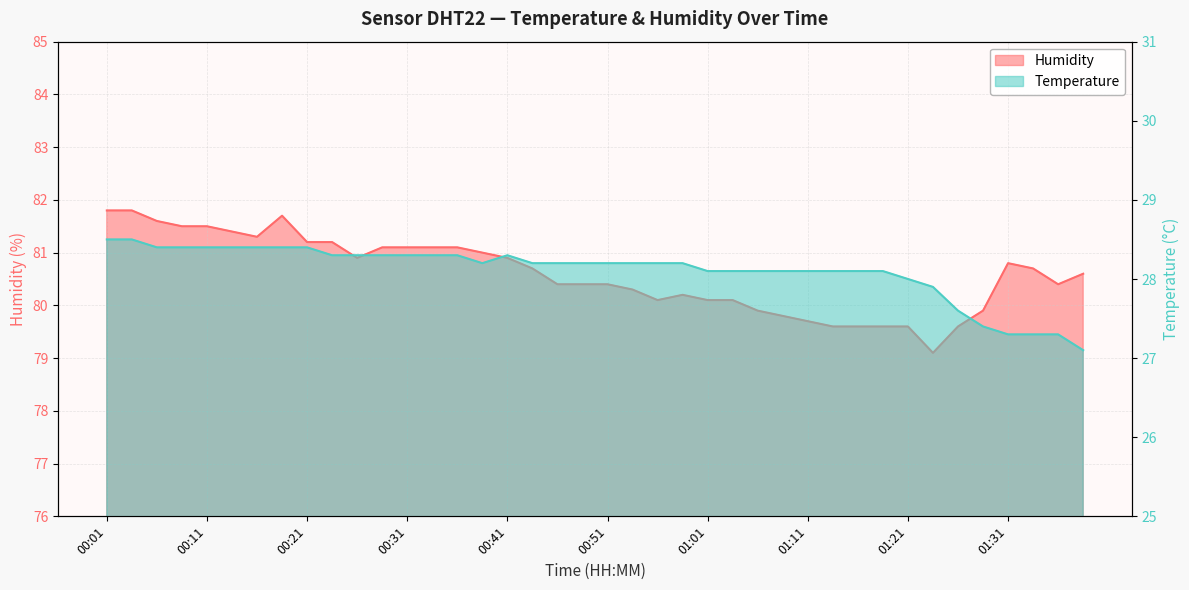

How many categories are shown in the chart?

40